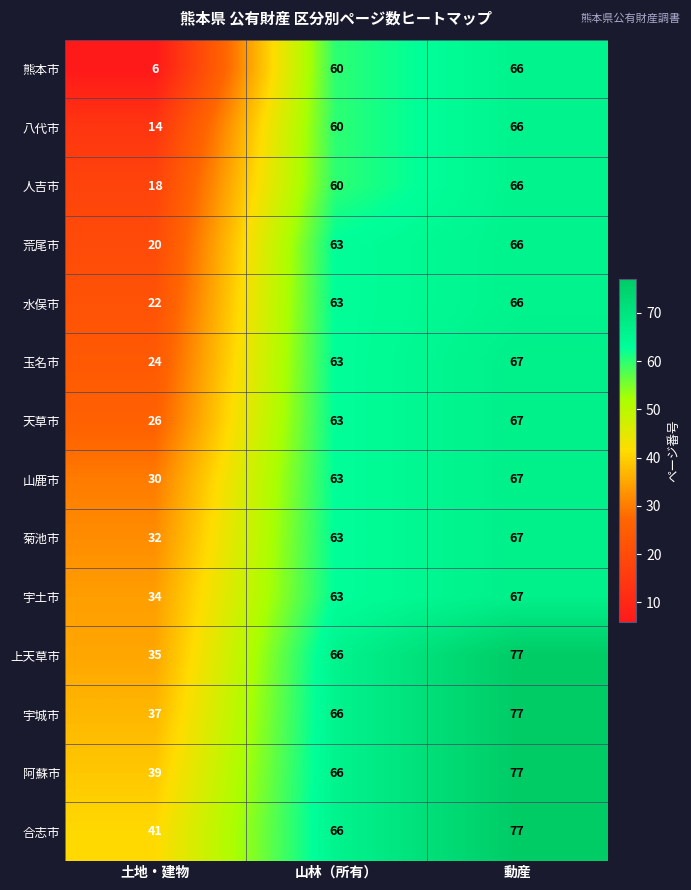

What is the difference between the maximum and minimum values in the 人吉市 series?

48